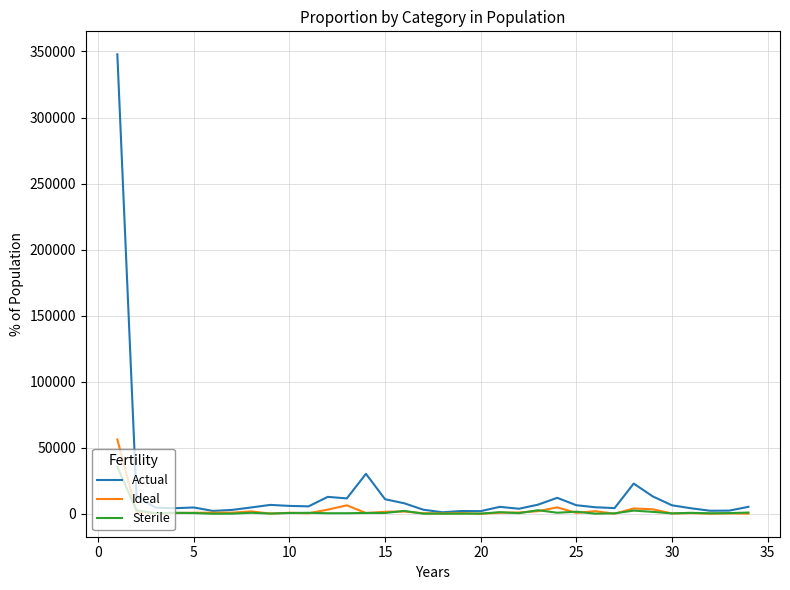

What is the maximum value shown in the chart?

347842